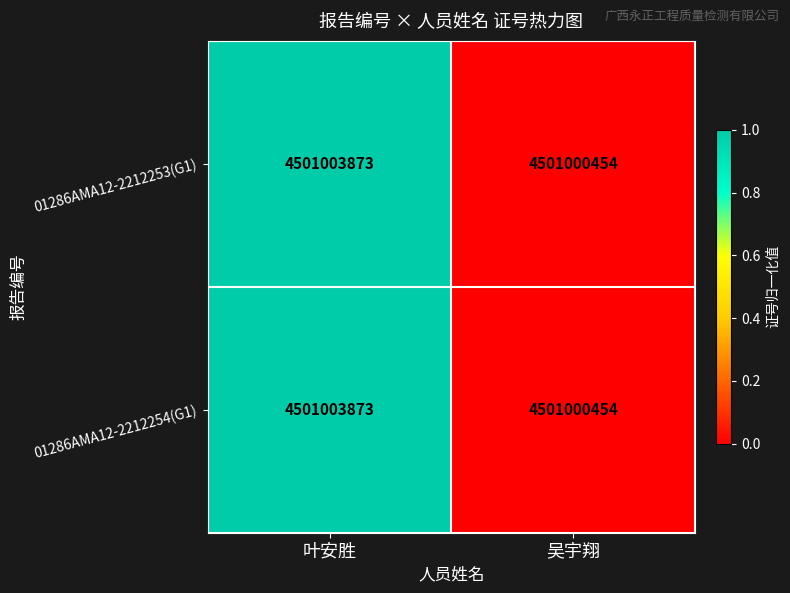

The 01286AMA12-2212253(G1) series shows 1.0 at 叶安胜. True or false?

True